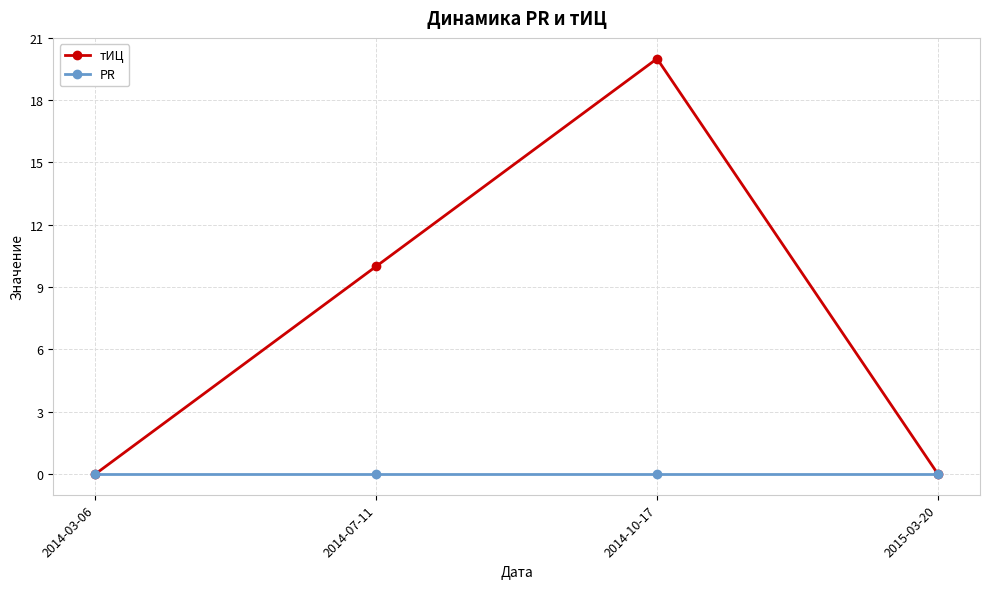

What is the label of the 4th point from the right?

2014-03-06